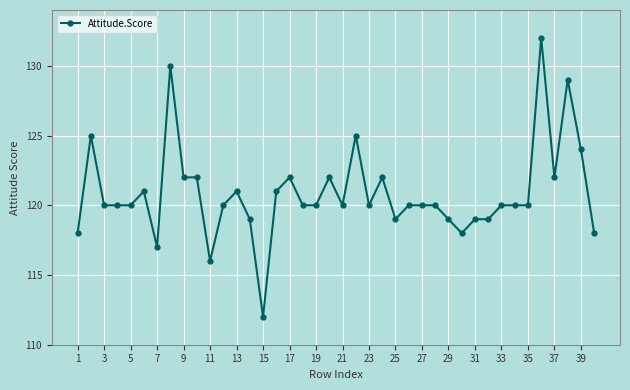

What is the difference between the maximum and second lowest values?

16